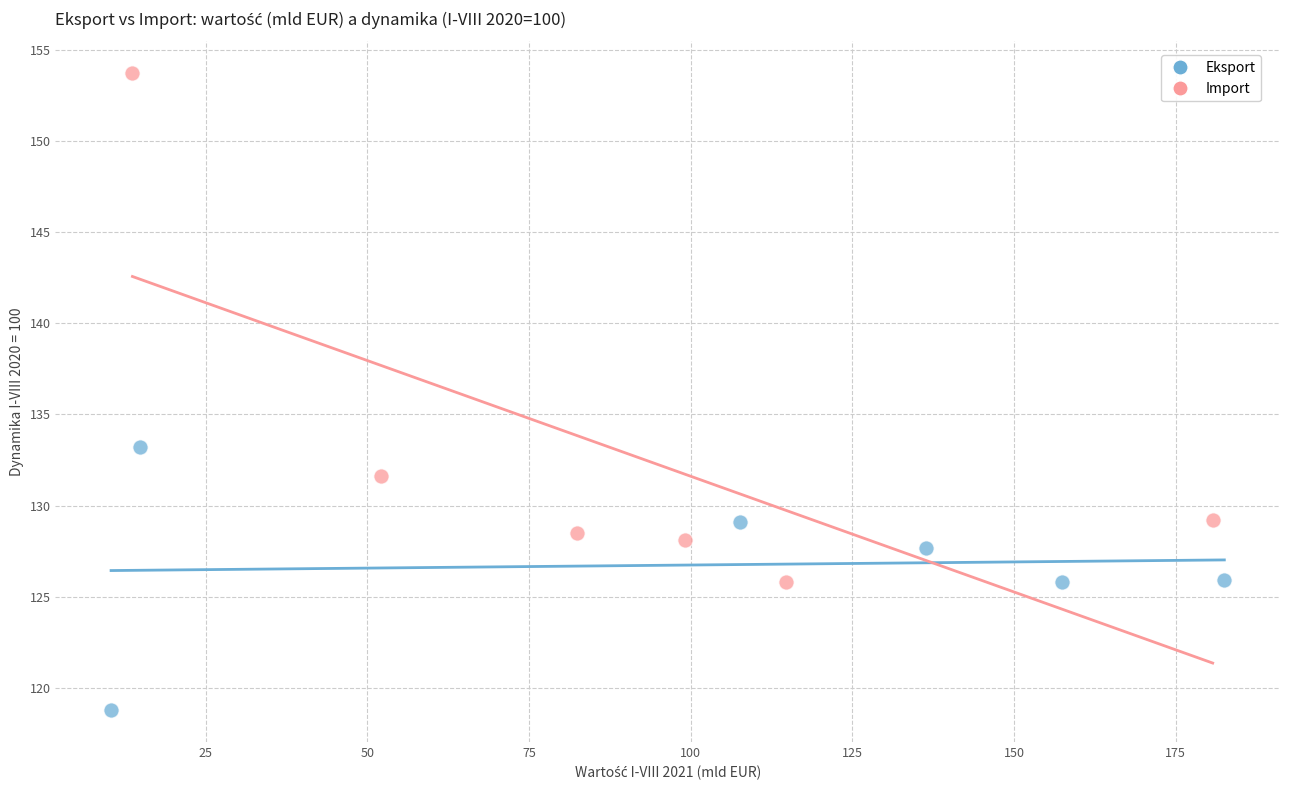

Which series reaches the maximum Y coordinate?

Import